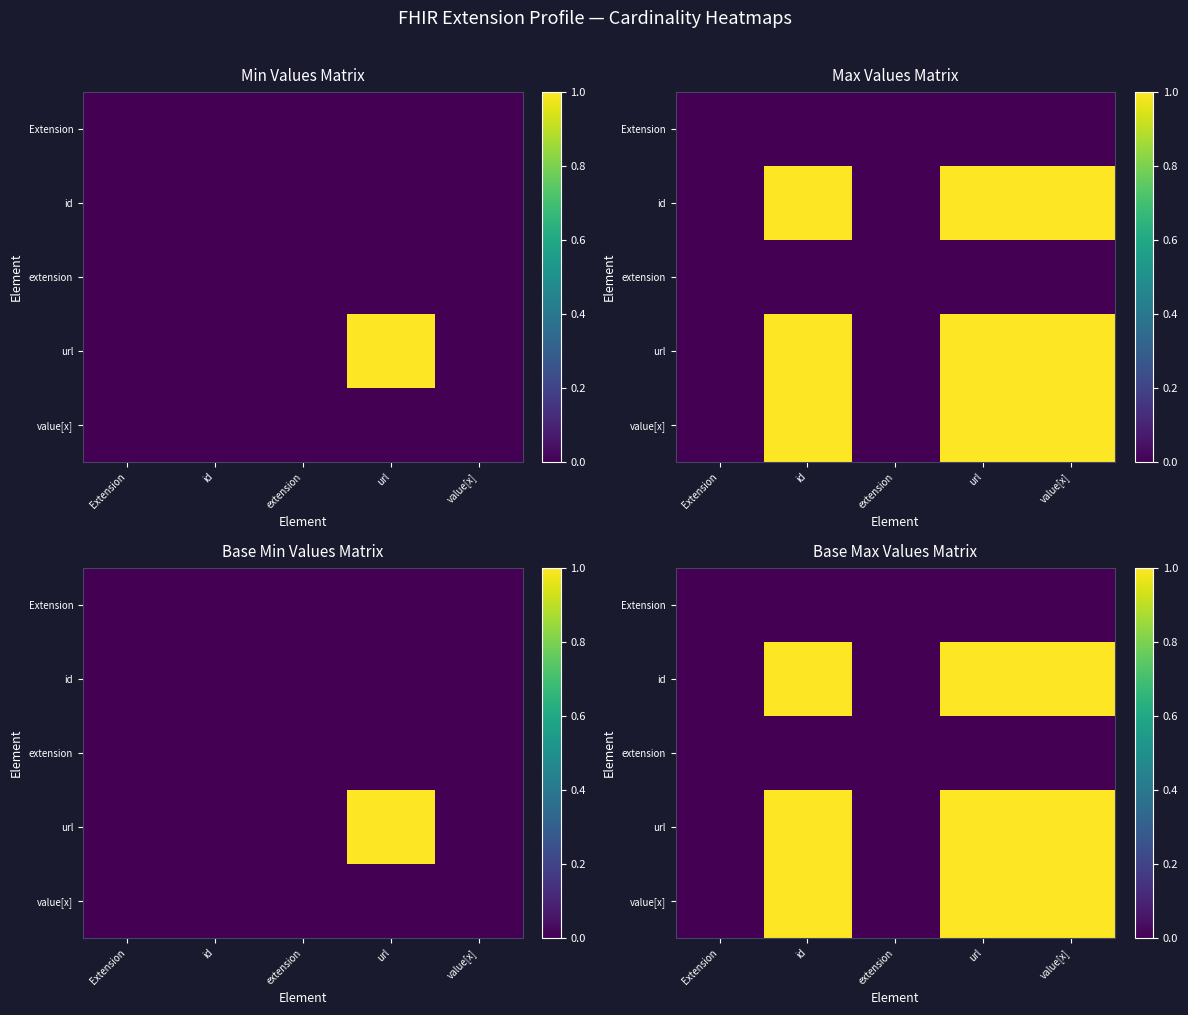

Rank the categories by id value from lowest to highest.

Extension, extension, id, url, value[x]